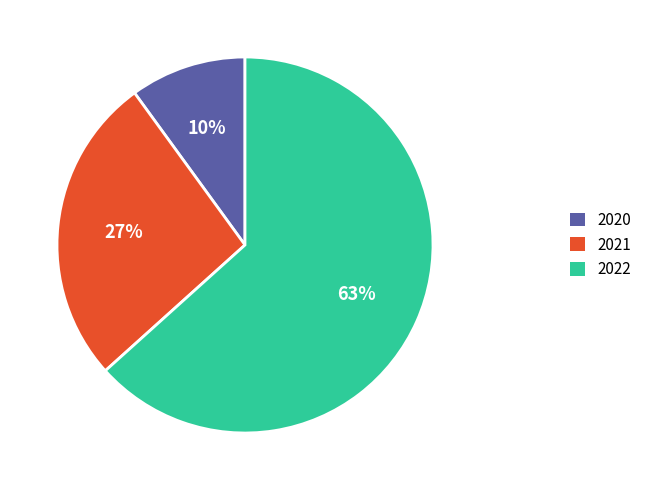

Which slice represents more than half of the pie?

2022